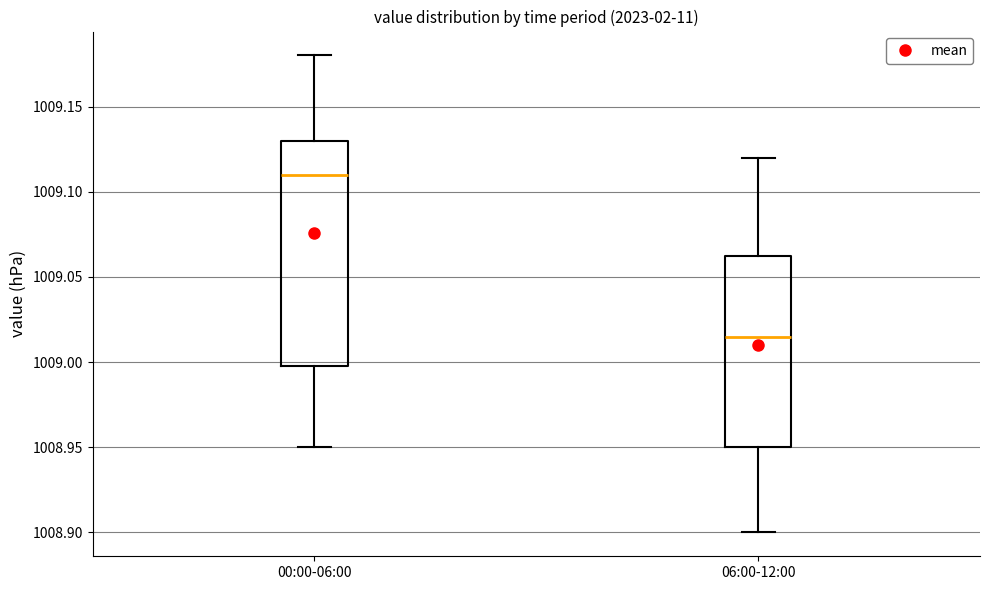

Reading left to right, read every box against the y-axis: the position of its median line, the range the box covers, and the ends of its whiskers. The values are not printed on the chart, so give them approximately, as read against the axis.

00:00-06:00: median 1009.110, box 1009.000 to 1009.130, whiskers 1008.950 to 1009.180
06:00-12:00: median 1009.015, box 1008.950 to 1009.065, whiskers 1008.900 to 1009.120